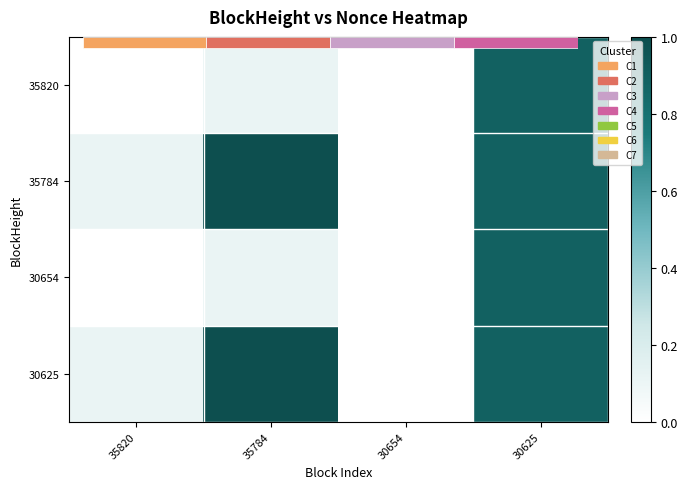

How many categories are shown in the chart?

4